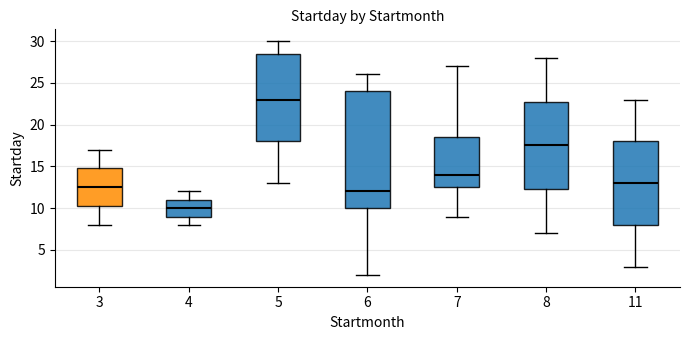

Where does the lower whisker of the box at x = 6 end on the y-axis? The values are not printed on the chart, so give them approximately, as read against the axis.

2.0